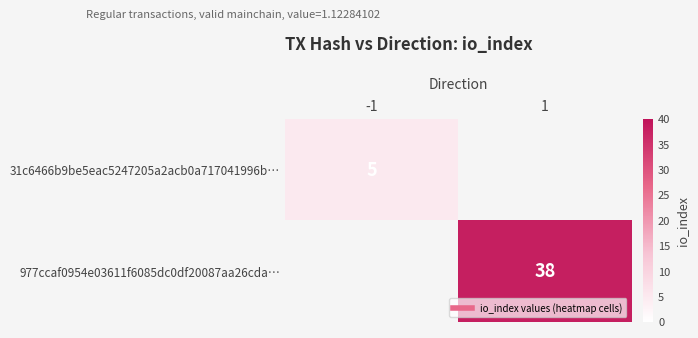

Which label corresponds to the smallest value in the chart?

-1